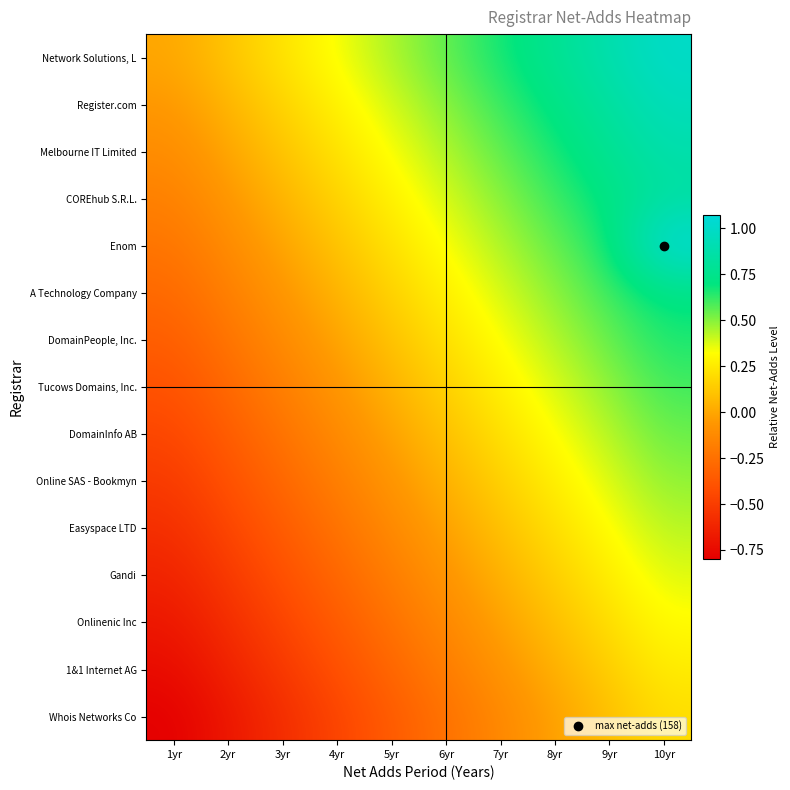

At which category is the sum across all series the highest?

10yr